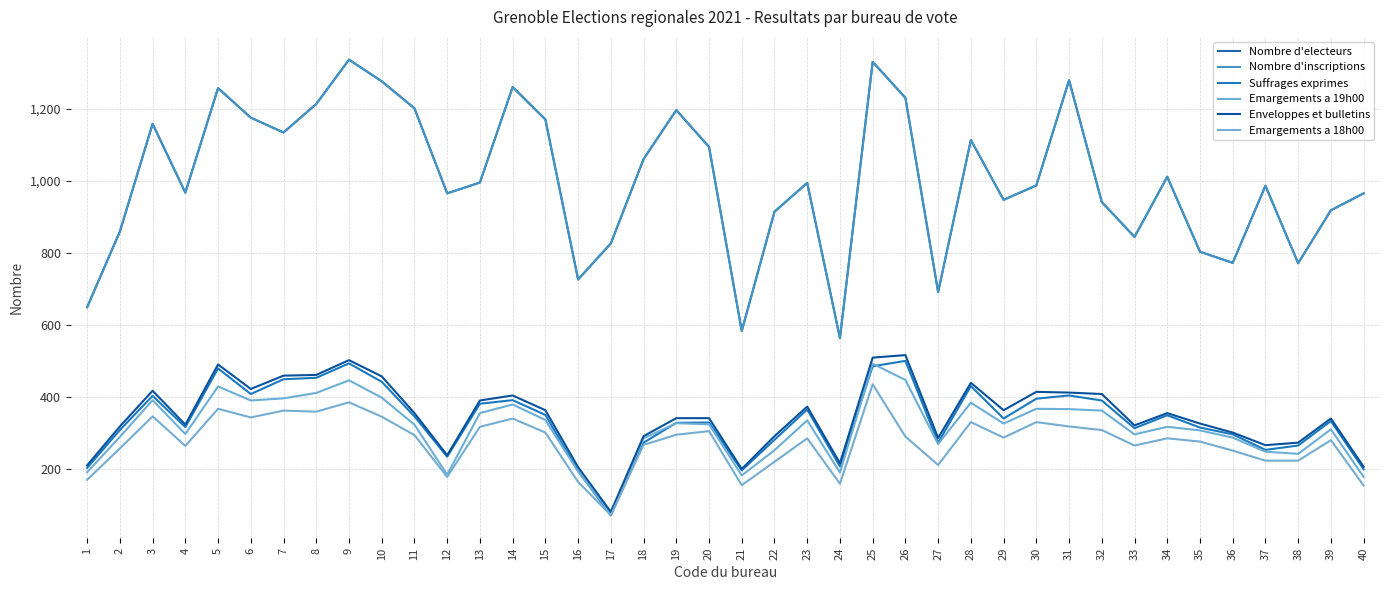

Which series changed the most between 24 and 39?

Nombre d'electeurs